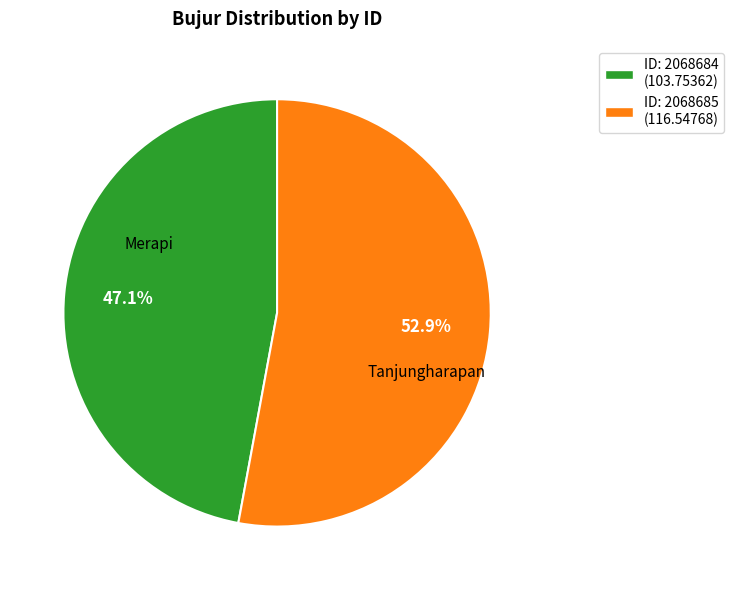

Do ID: 2068685 (116.54768) and ID: 2068684 (103.75362) together represent more than half of the pie?

Yes